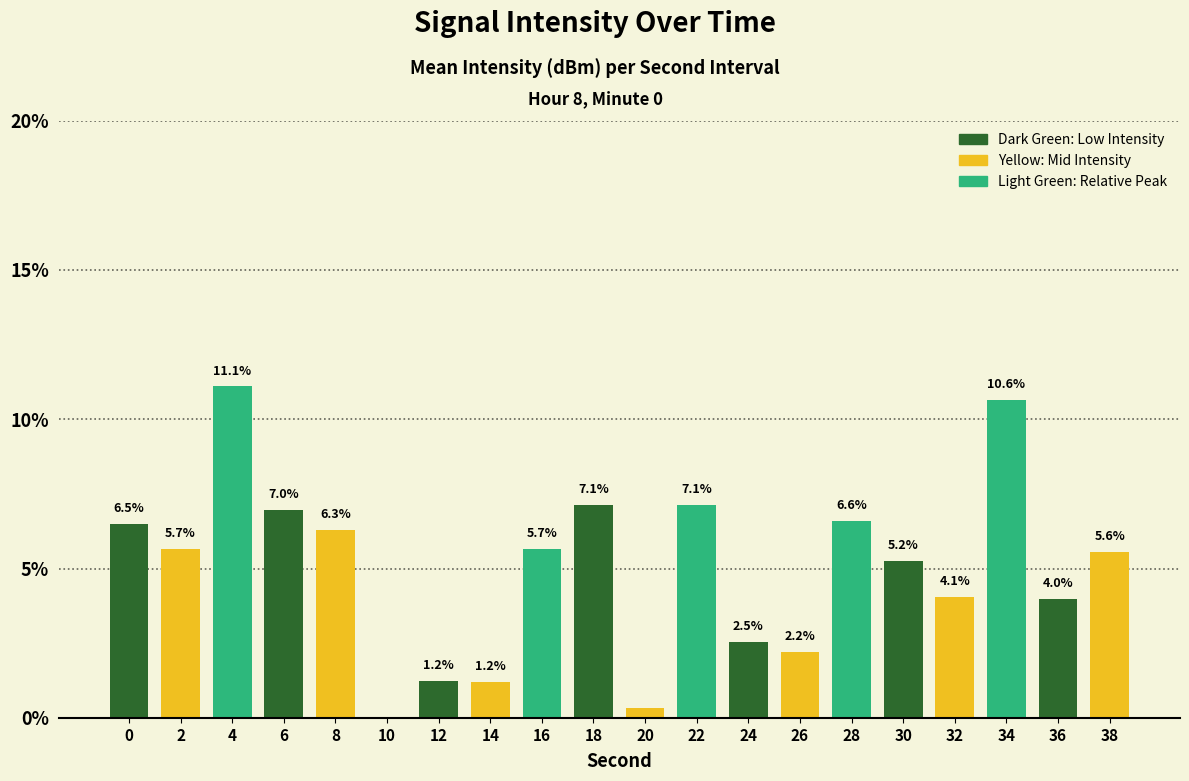

What is the maximum value shown in the chart?

11.1